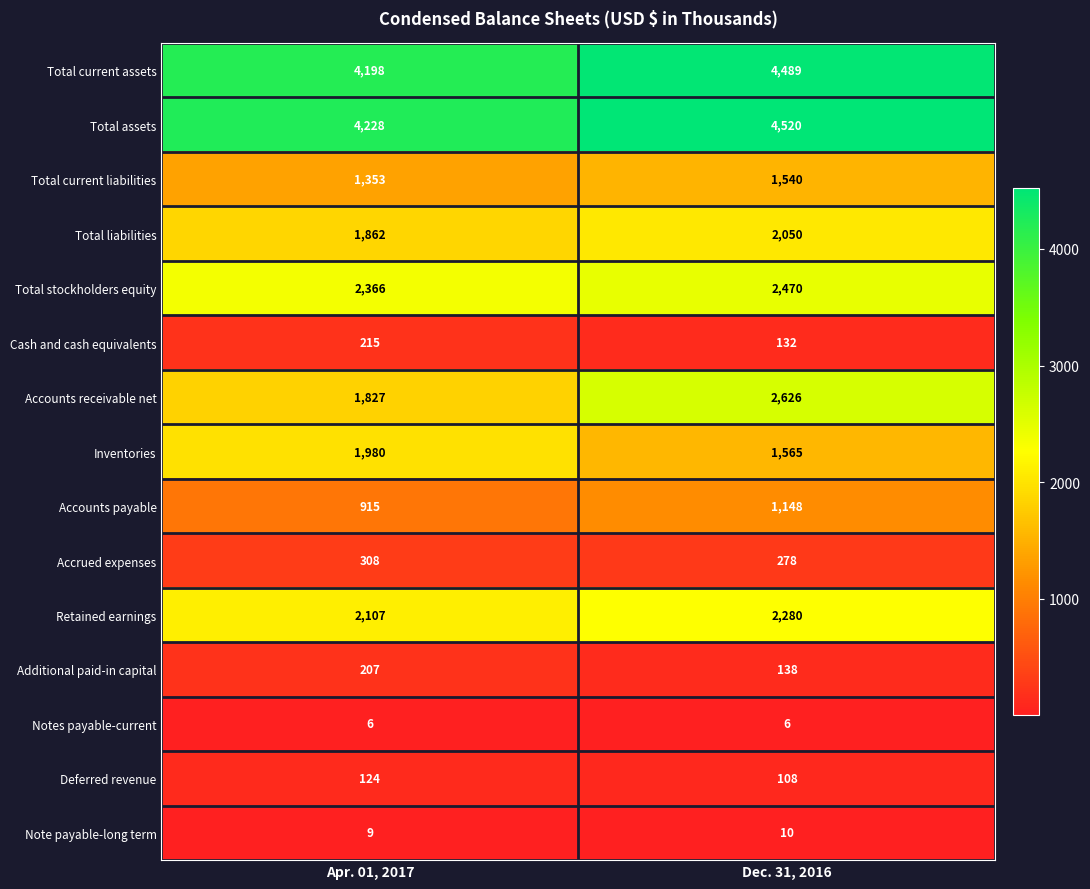

How many data points does each series have?

2